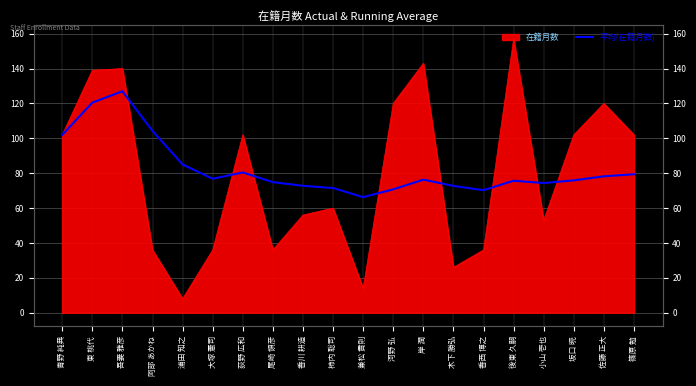

What is the label of the 11th point from the left?

兼松 貴則